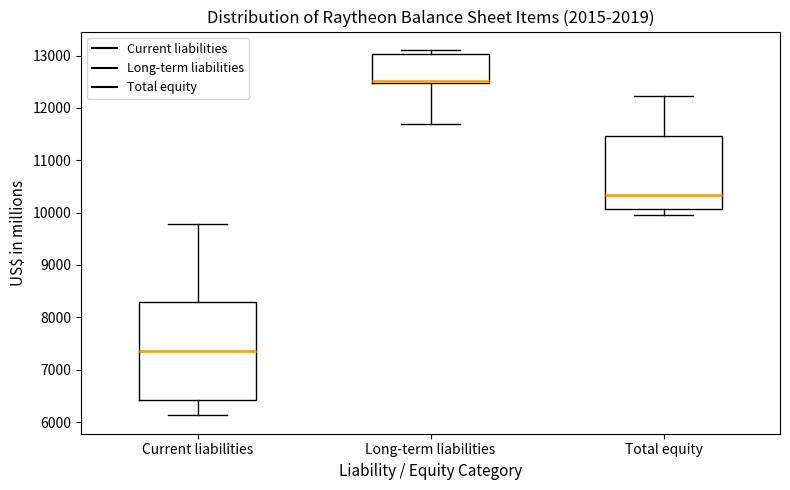

Comparing the boxes themselves (not the whiskers), which one is the tallest?

Current liabilities